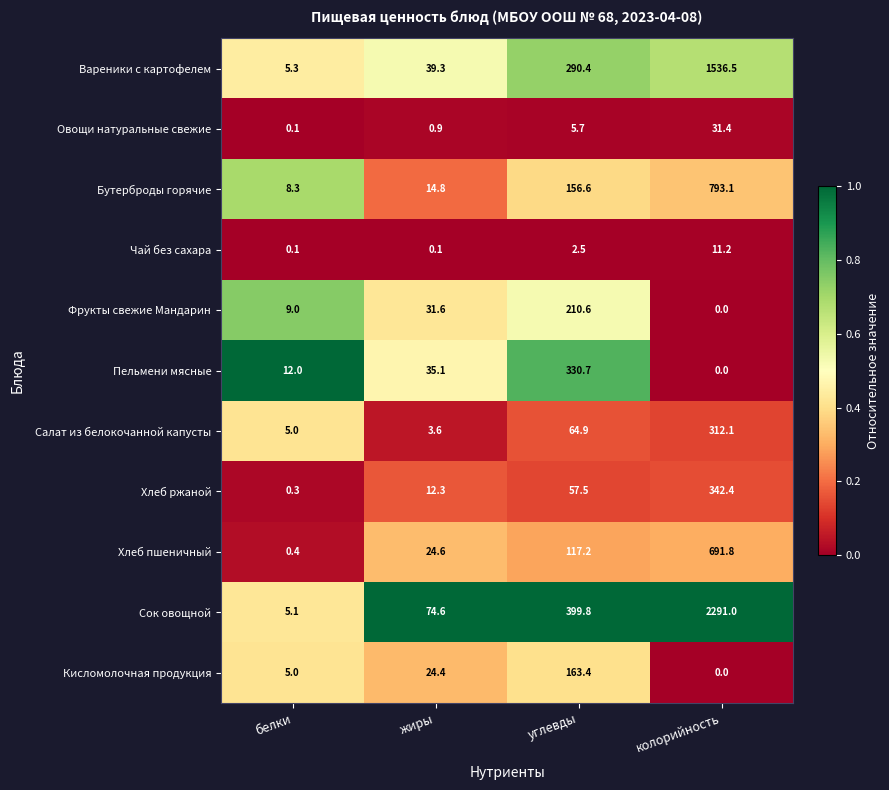

At how many categories does at least one series exceed 0?

4